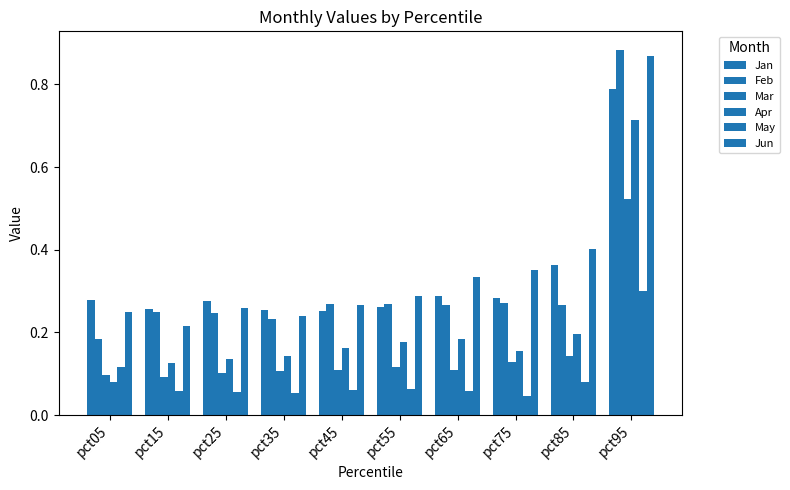

At pct55, list the series in order from smallest to largest.

May, Mar, Apr, Jan, Feb, Jun